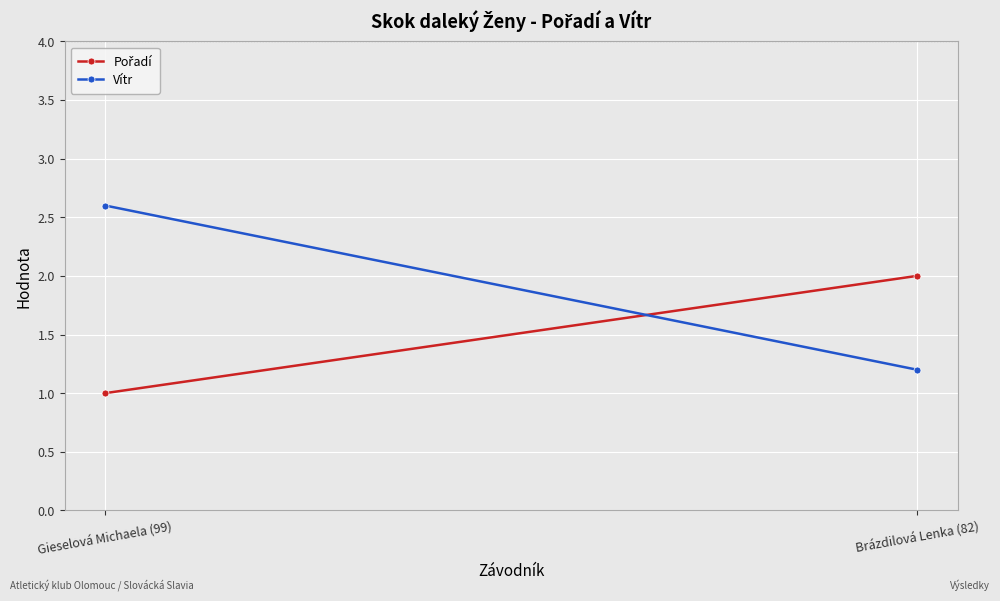

How many series are shown in this chart?

2